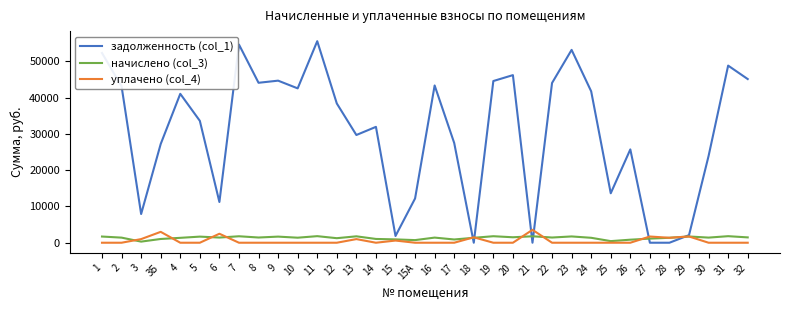

The value of задолженность (col_1) at 14 is 31940.2. True or false?

True